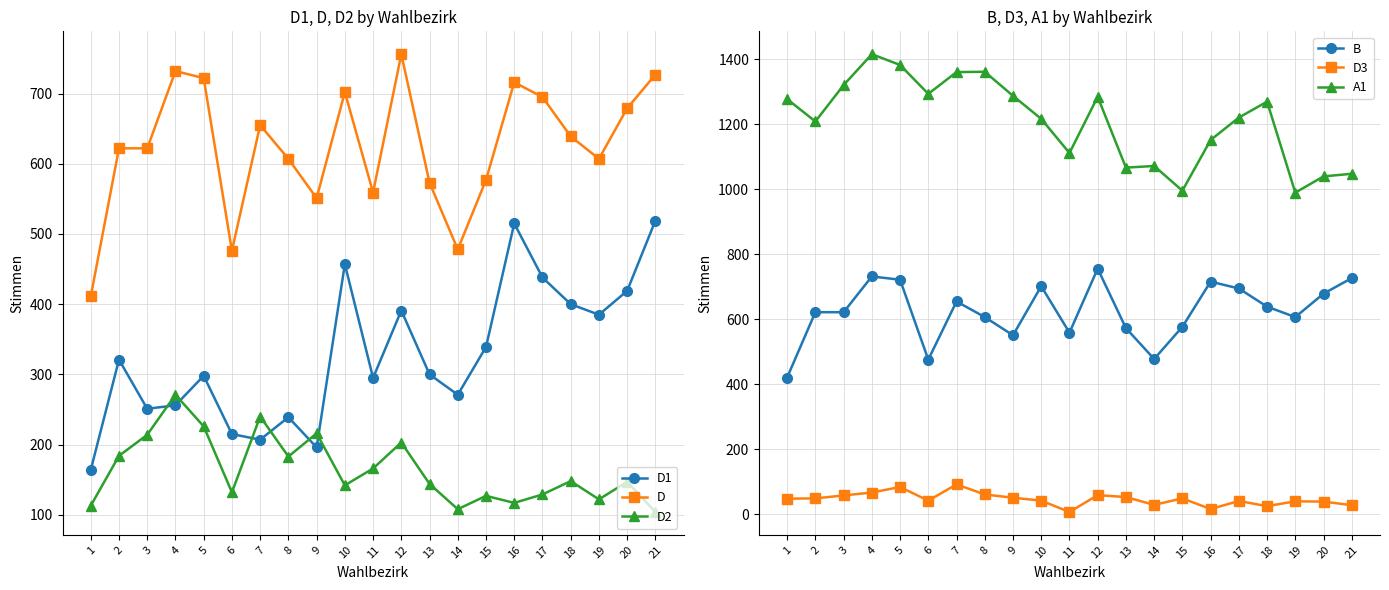

What value does the D series have at 14?

478